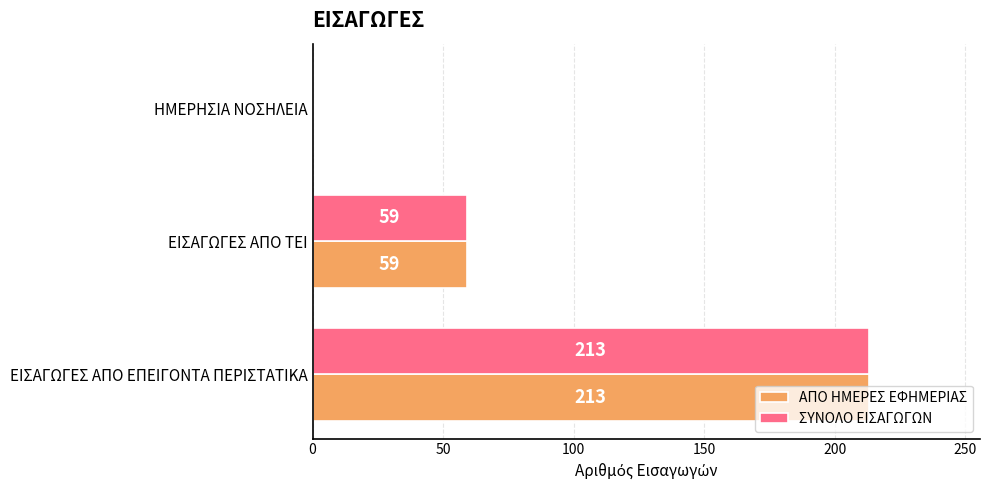

At which label is ΣΥΝΟΛΟ ΕΙΣΑΓΩΓΩΝ closest to 106?

ΕΙΣΑΓΩΓΕΣ ΑΠΟ ΤΕΙ